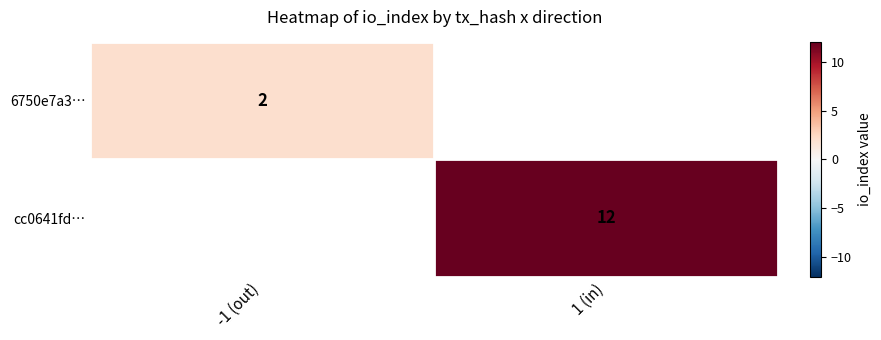

At how many categories does at least one series exceed 2?

1